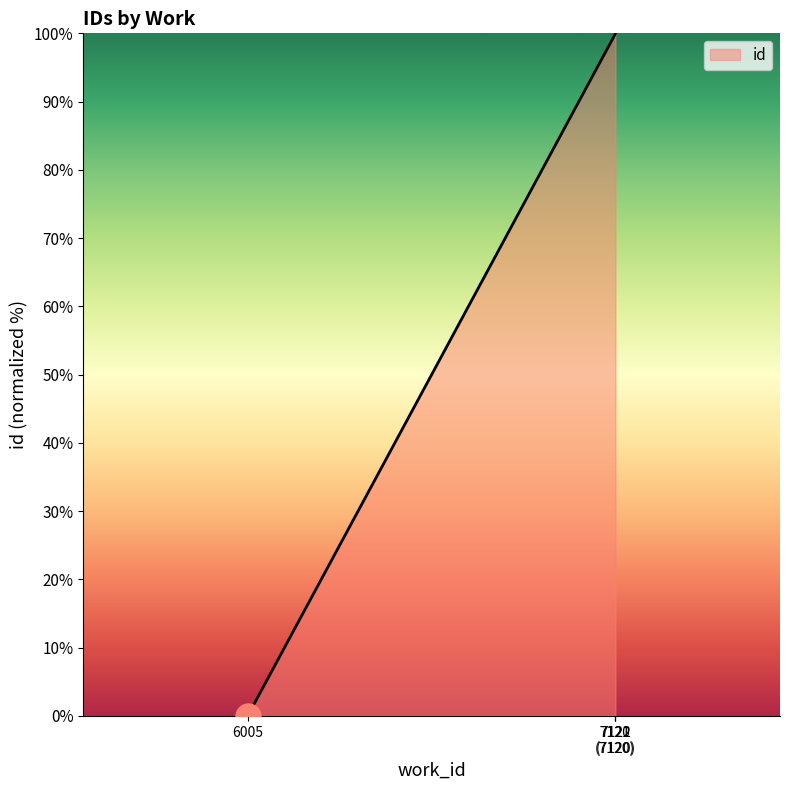

What is the maximum value shown in the chart?

100.0